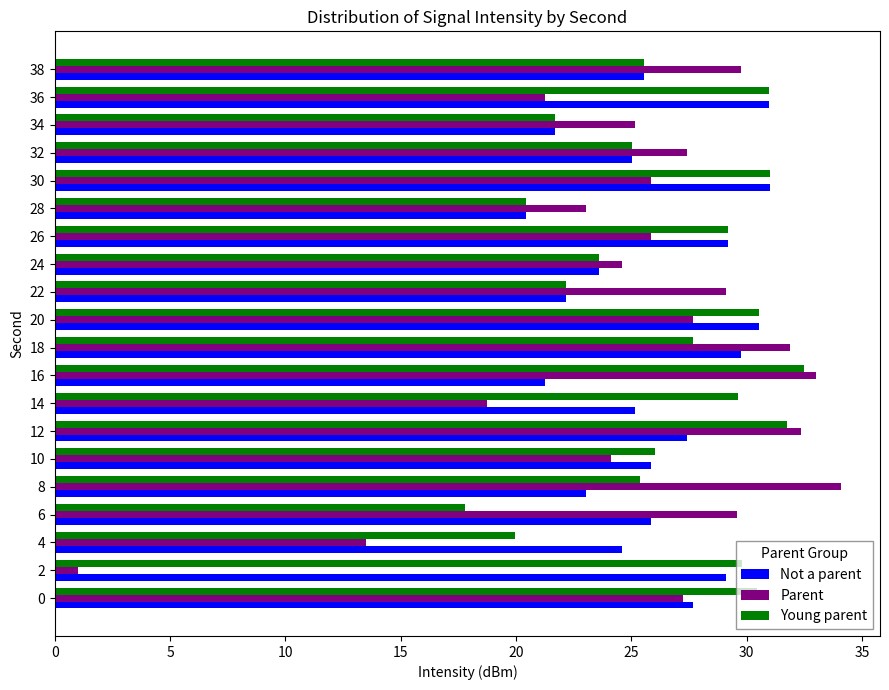

What is the approximate value of Young parent at 18?

27.7